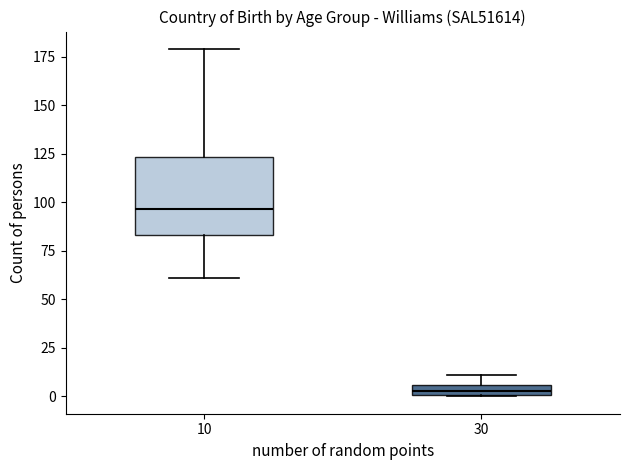

Which box is the tallest, from its lower edge to its upper edge?

10